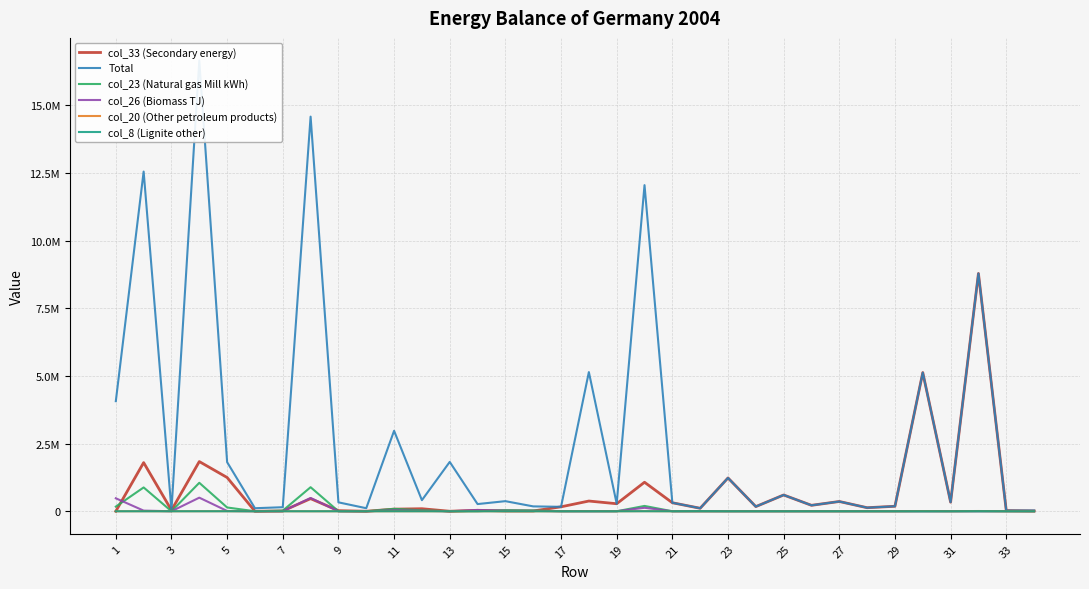

True or false: col_23 (Natural gas Mill kWh) has a value of 2063.4 at 27.

True